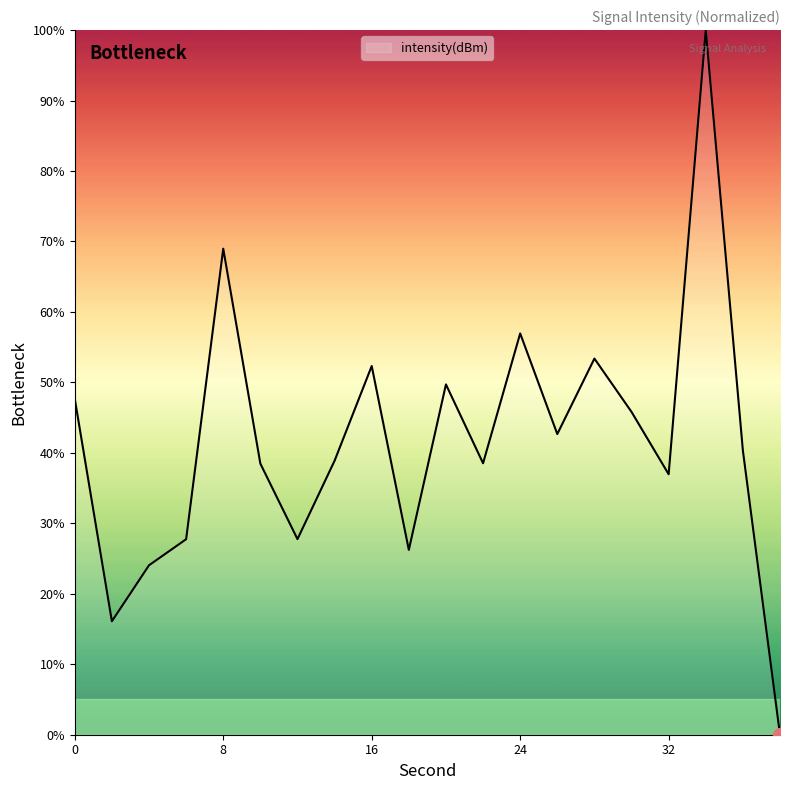

What is the difference between the maximum and minimum values?

100.0